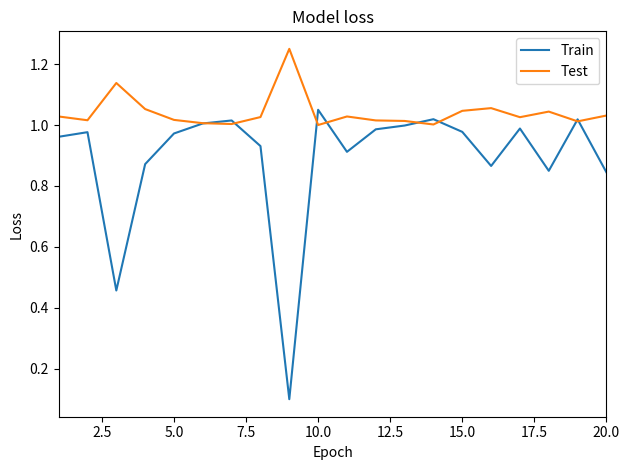

List the series in order of their peak value, lowest first.

Train, Test